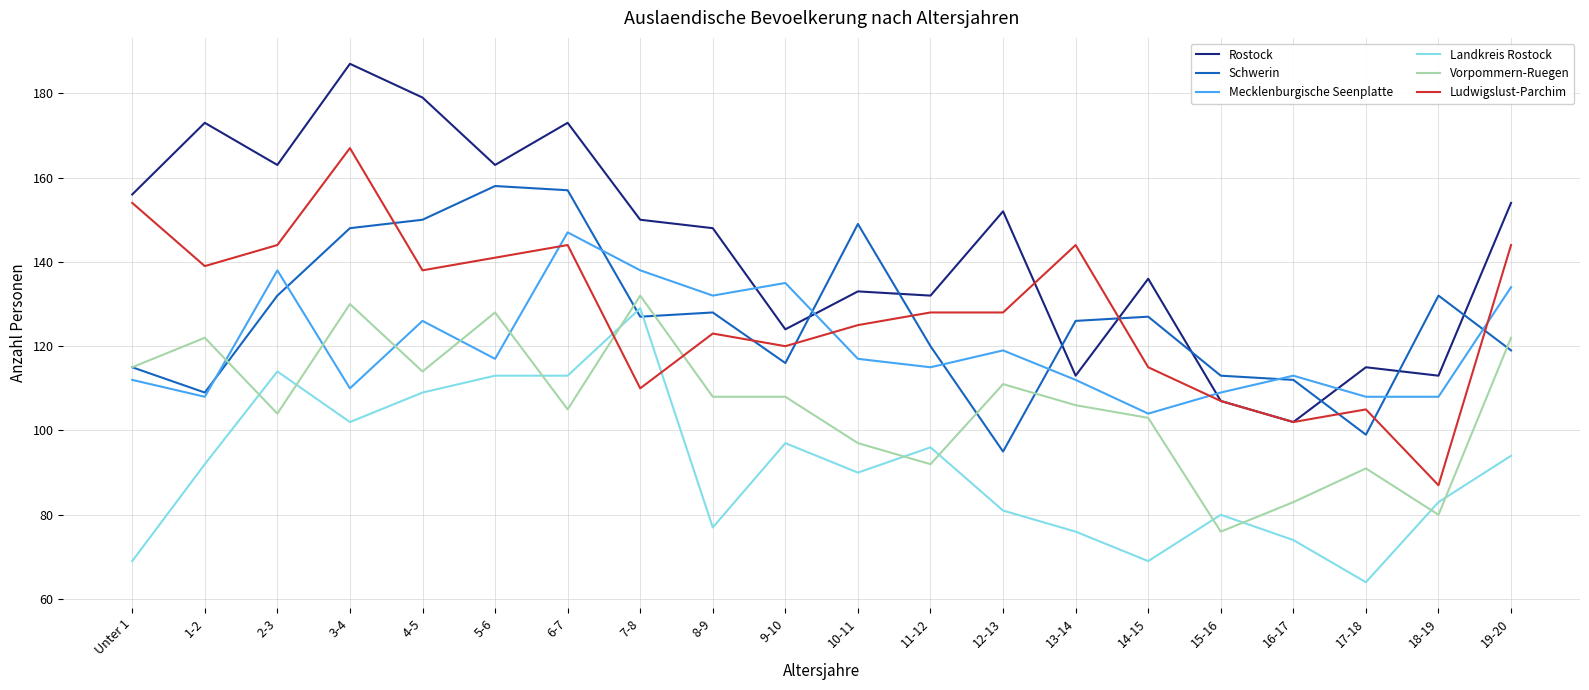

True or false: Rostock has a value of 48 at 6-7.

False